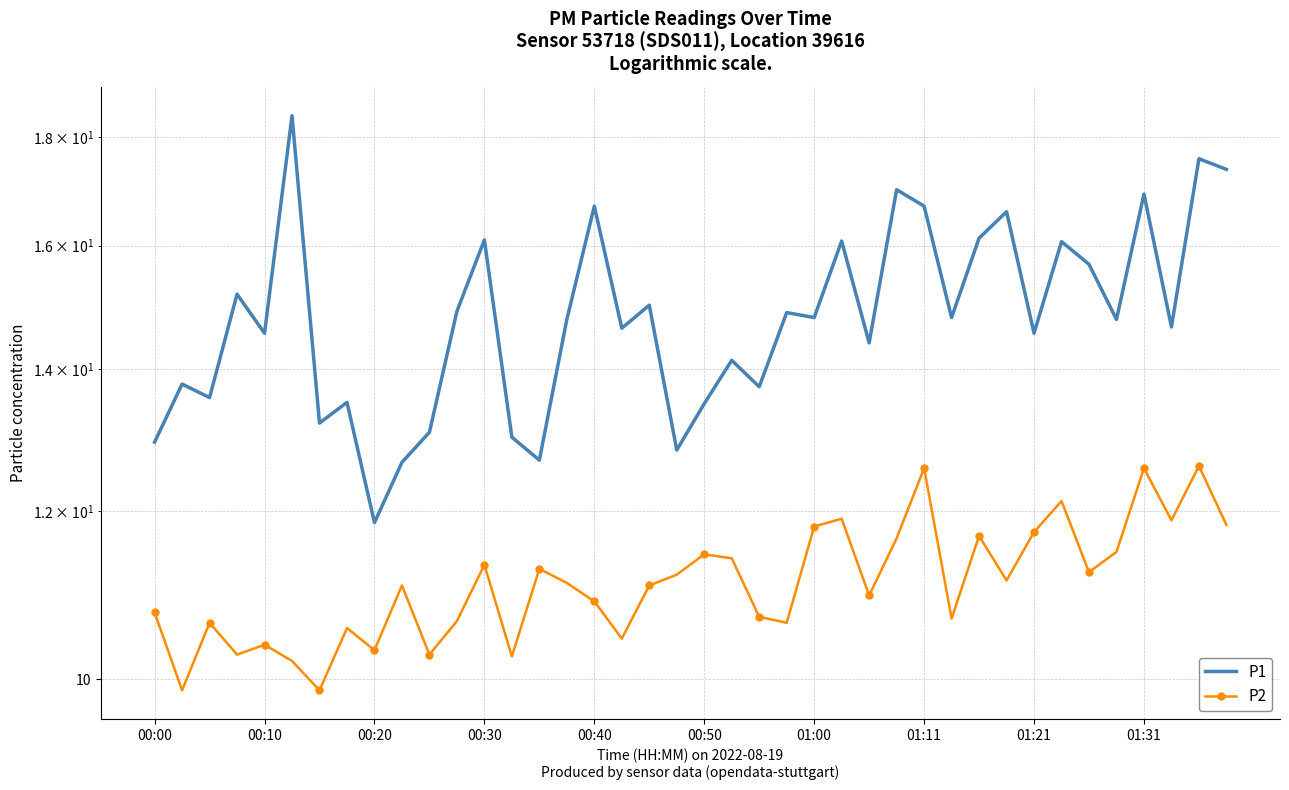

What is the minimum value for P2?

9.9